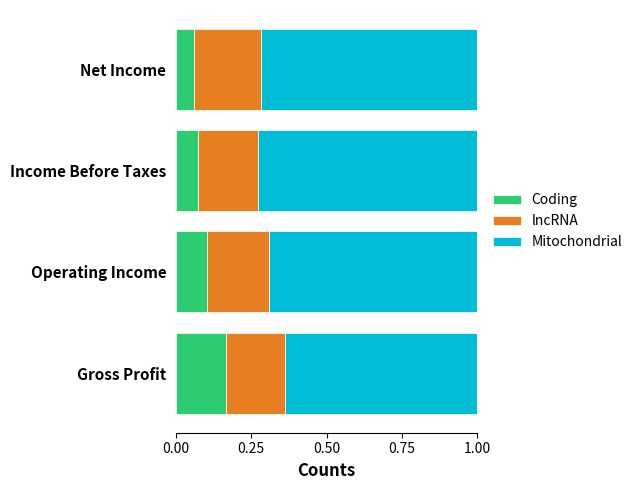

Count the number of data series in this chart.

3